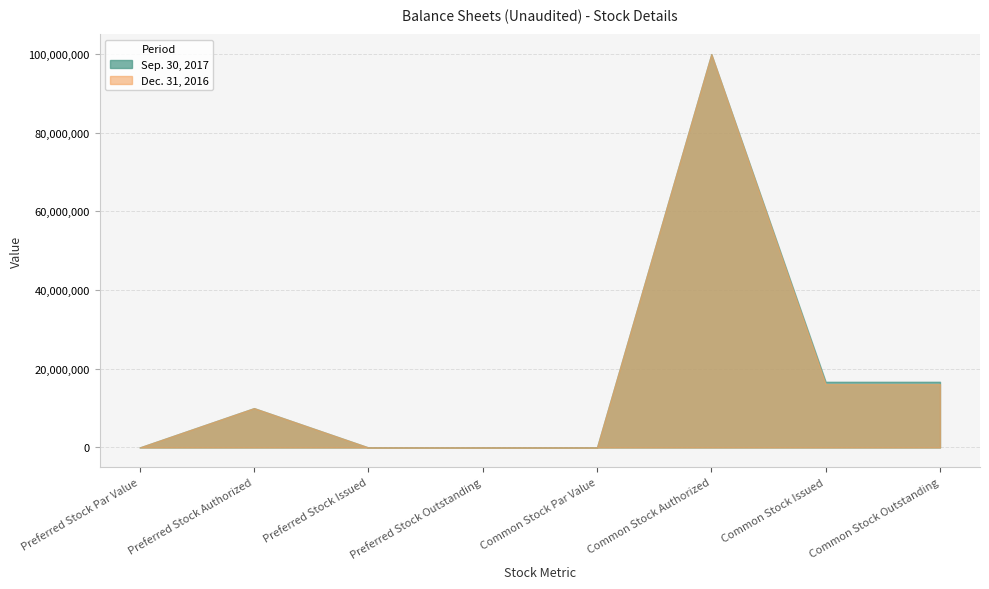

How many values in Sep. 30, 2017 are above zero?

4